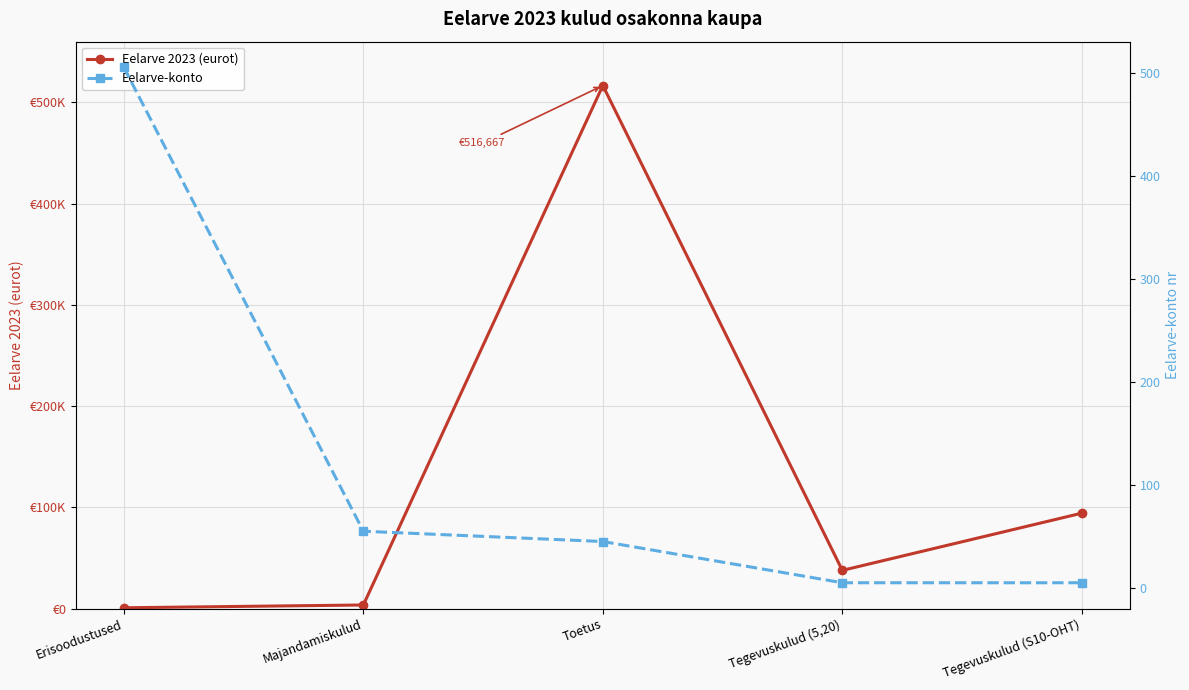

Reading left to right, what are all the values shown in this chart?

Eelarve 2023 (eurot): Erisoodustused=735	Majandamiskulud=3486	Toetus=516667	Tegevuskulud (5,20)=37680	Tegevuskulud (S10-OHT)=94199
Eelarve-konto: Erisoodustused=505	Majandamiskulud=55	Toetus=45	Tegevuskulud (5,20)=5	Tegevuskulud (S10-OHT)=5